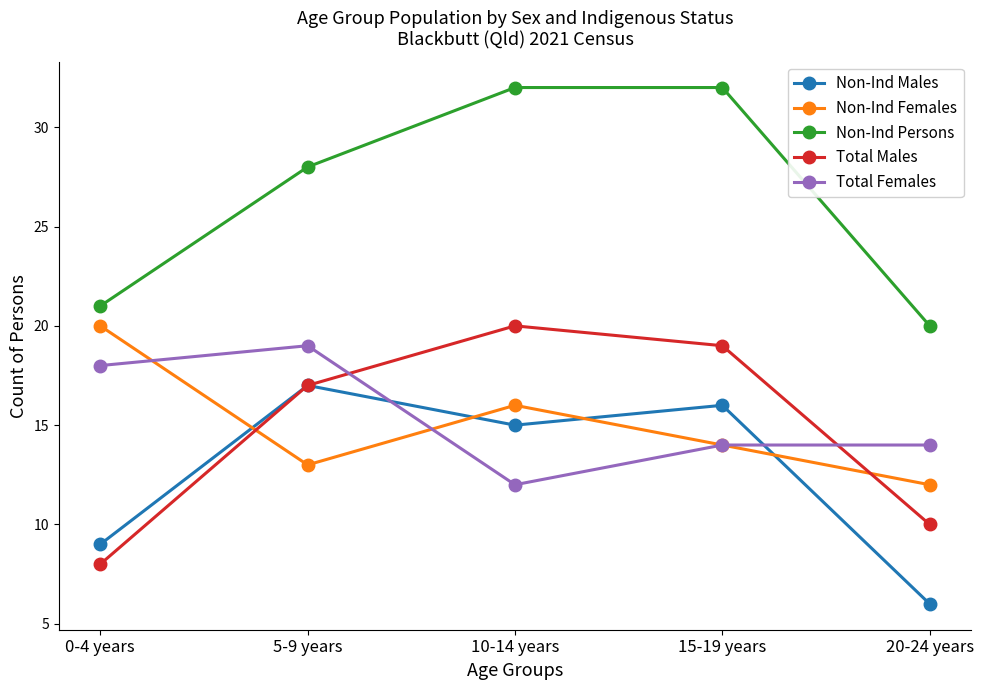

What is the label of the 4th point from the left?

15-19 years